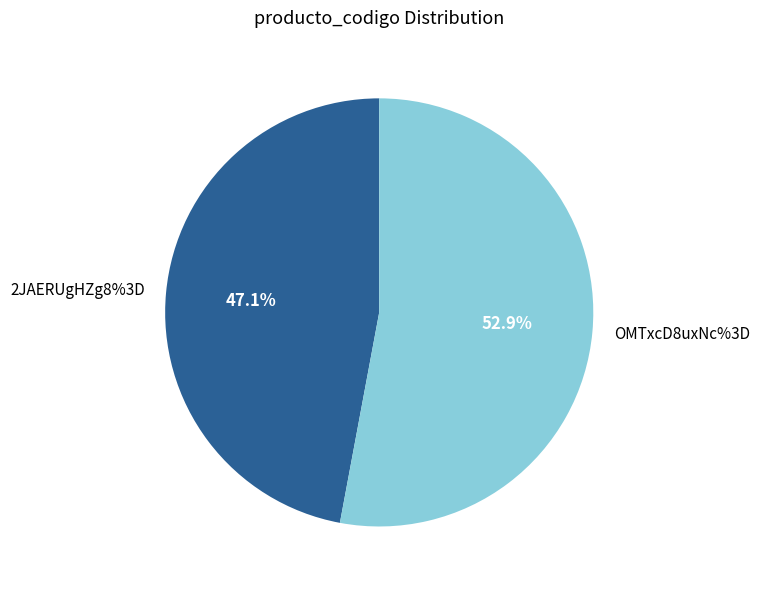

Count the number of slices in the pie.

2